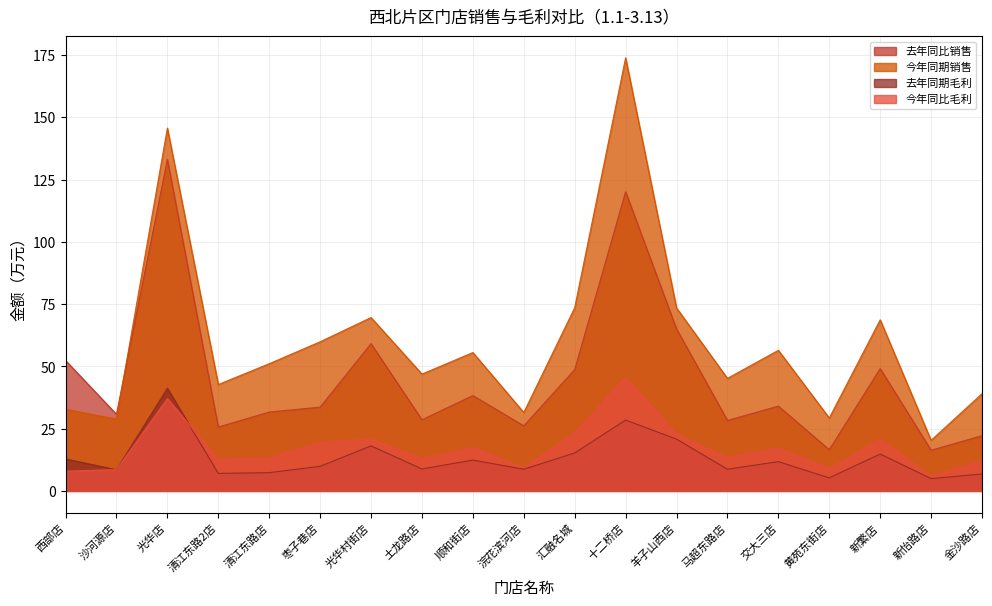

Is the value of 去年同期毛利 at 黄苑东街店 greater than the value of 去年同比销售 at 西部店?

No